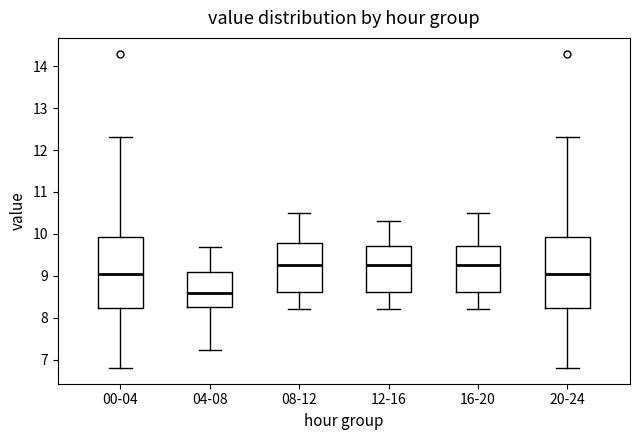

Where does the lower whisker of the box for 12-16 end on the y-axis? The values are not printed on the chart, so give them approximately, as read against the axis.

8.2